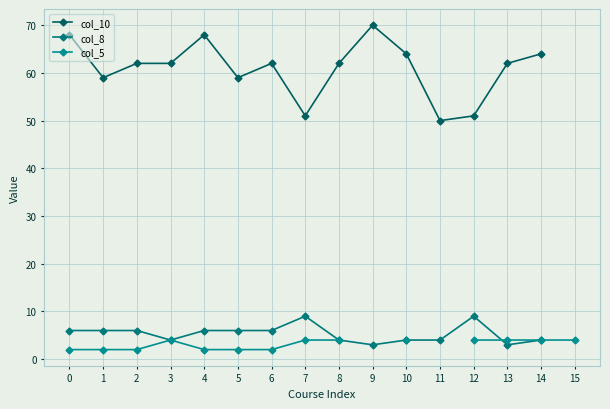

True or false: col_8 has a value of 6.9 at 11.

False